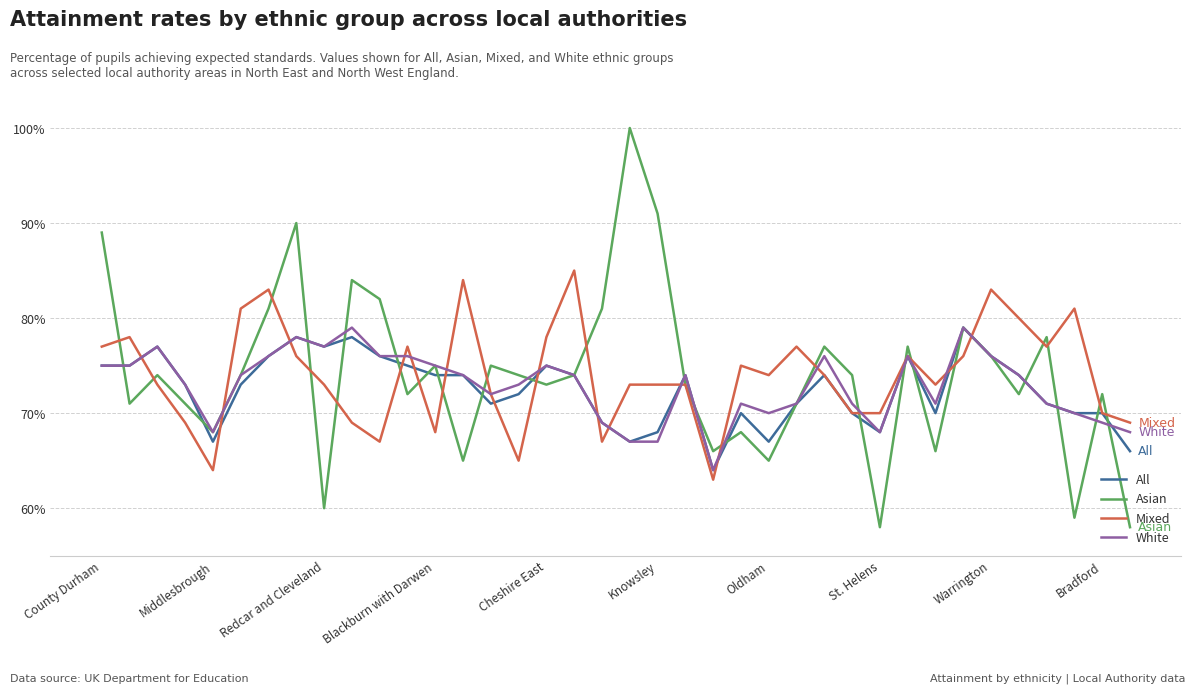

What is the highest value of the White series?

79